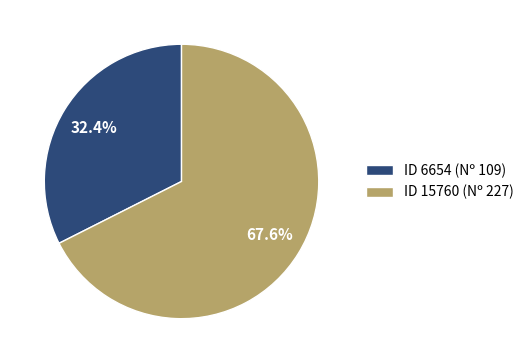

What is the smallest slice in the pie chart?

ID 6654 (Nº 109)